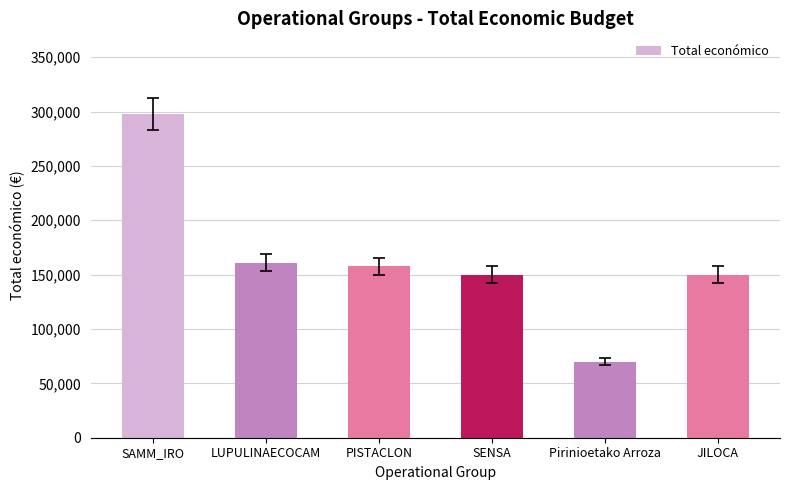

What is the approximate value at SAMM_IRO, to the nearest 100?

297500